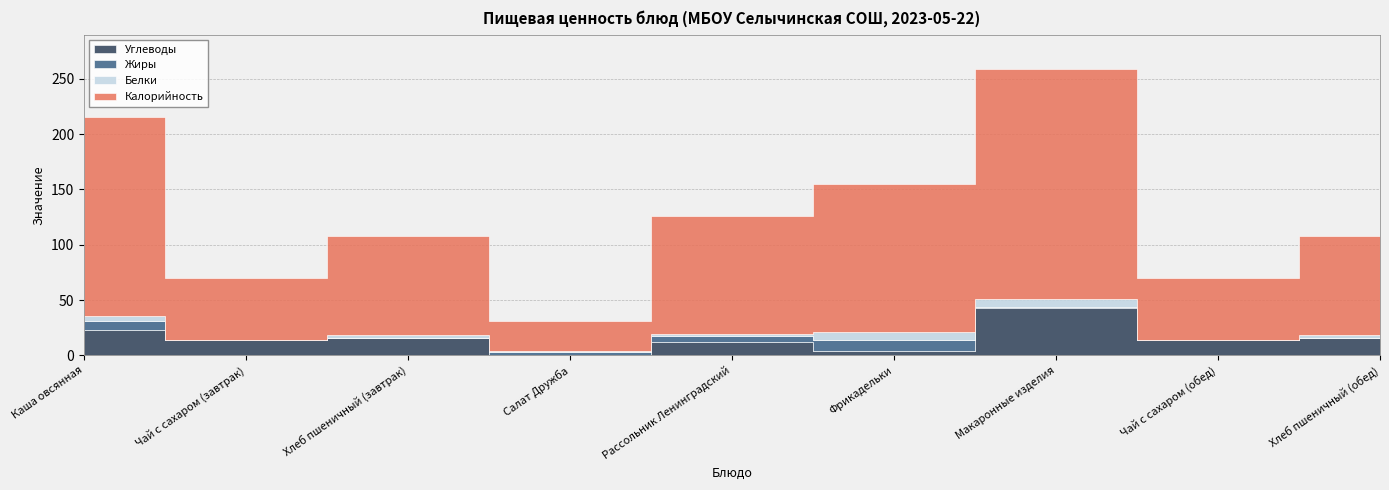

What is the difference between the maximum and minimum values in the Жиры series?

9.9